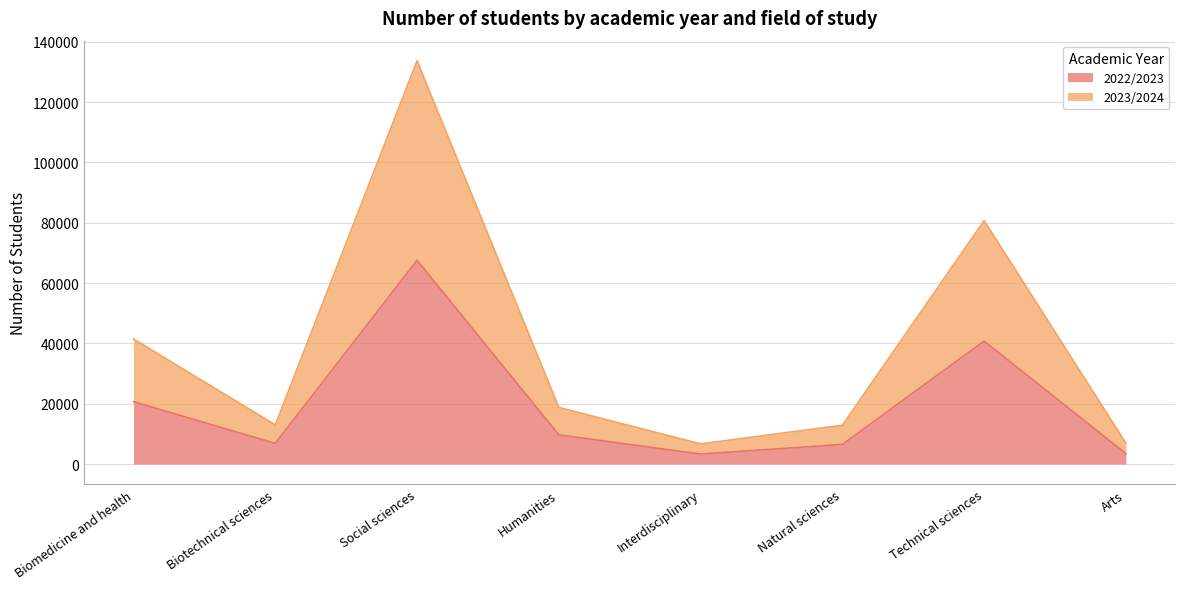

True or false: 2022/2023 and 2023/2024 cross at least once.

False